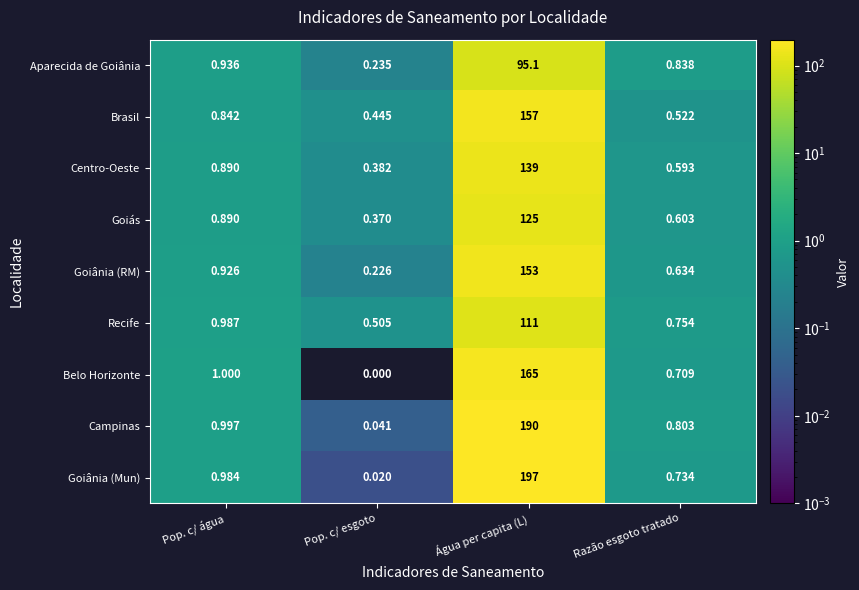

Where is Goiânia (RM) nearest to the value 76?

Pop. c/ água